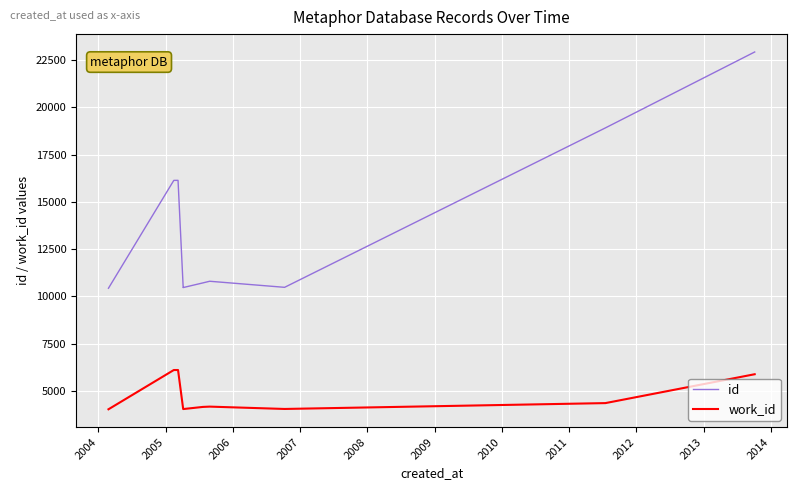

True or false: work_id and id intersect in this chart.

False